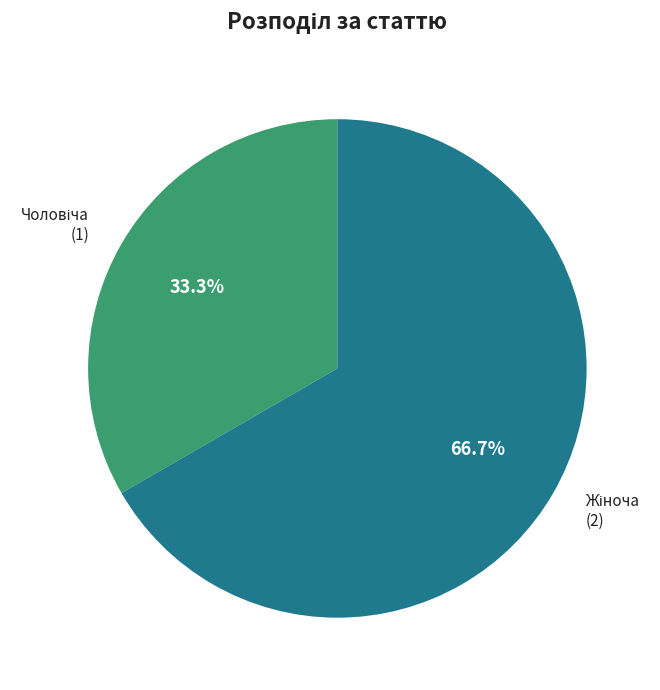

Does any single category account for the majority?

Yes